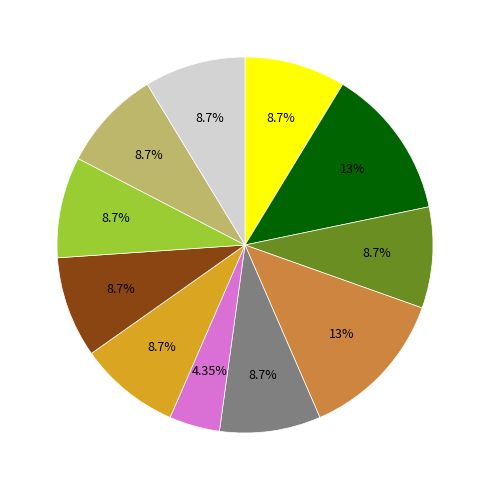

Is there any slice that represents more than half of the pie?

No